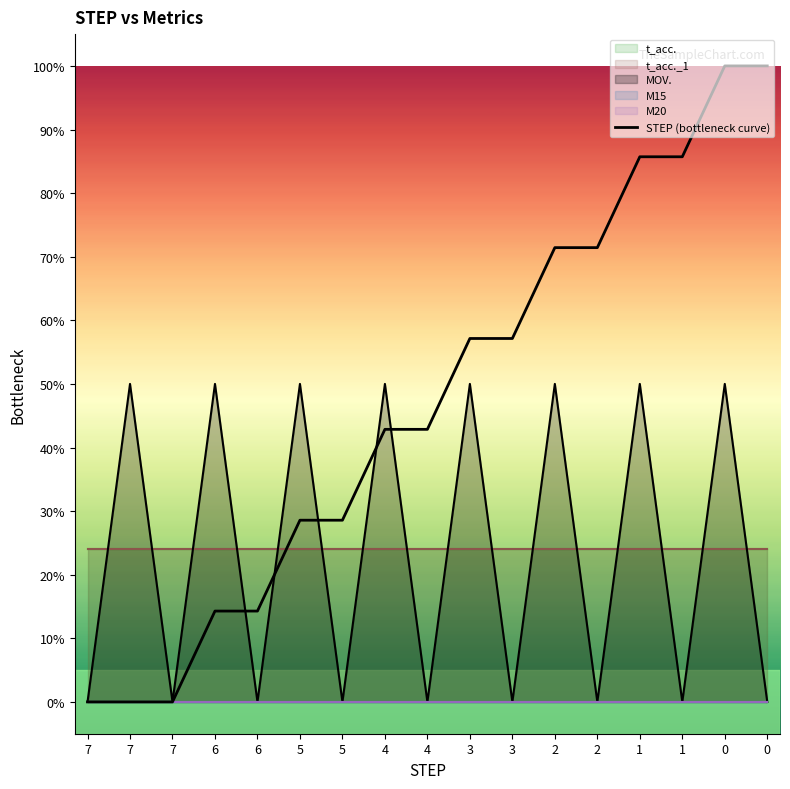

Reading left to right, extract all data points from this chart.

0.0	0.0	0.0	14.3	14.3	28.6	28.6	42.9	42.9	57.1	57.1	71.4	71.4	85.7	85.7	100.0	100.0